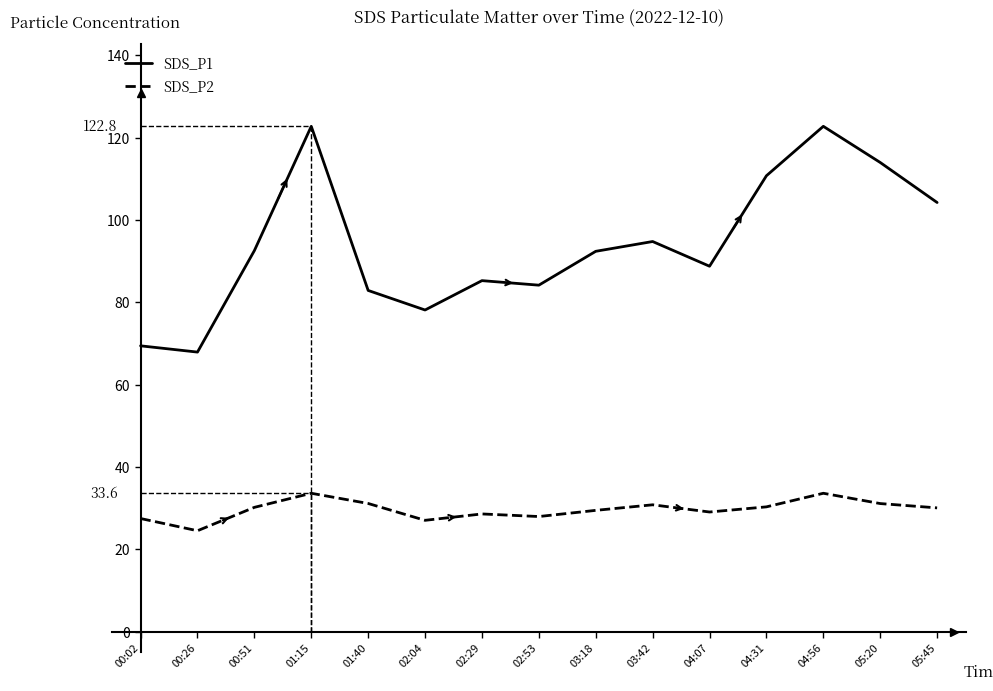

Which category has the highest value in the SDS_P2 series?

01:15